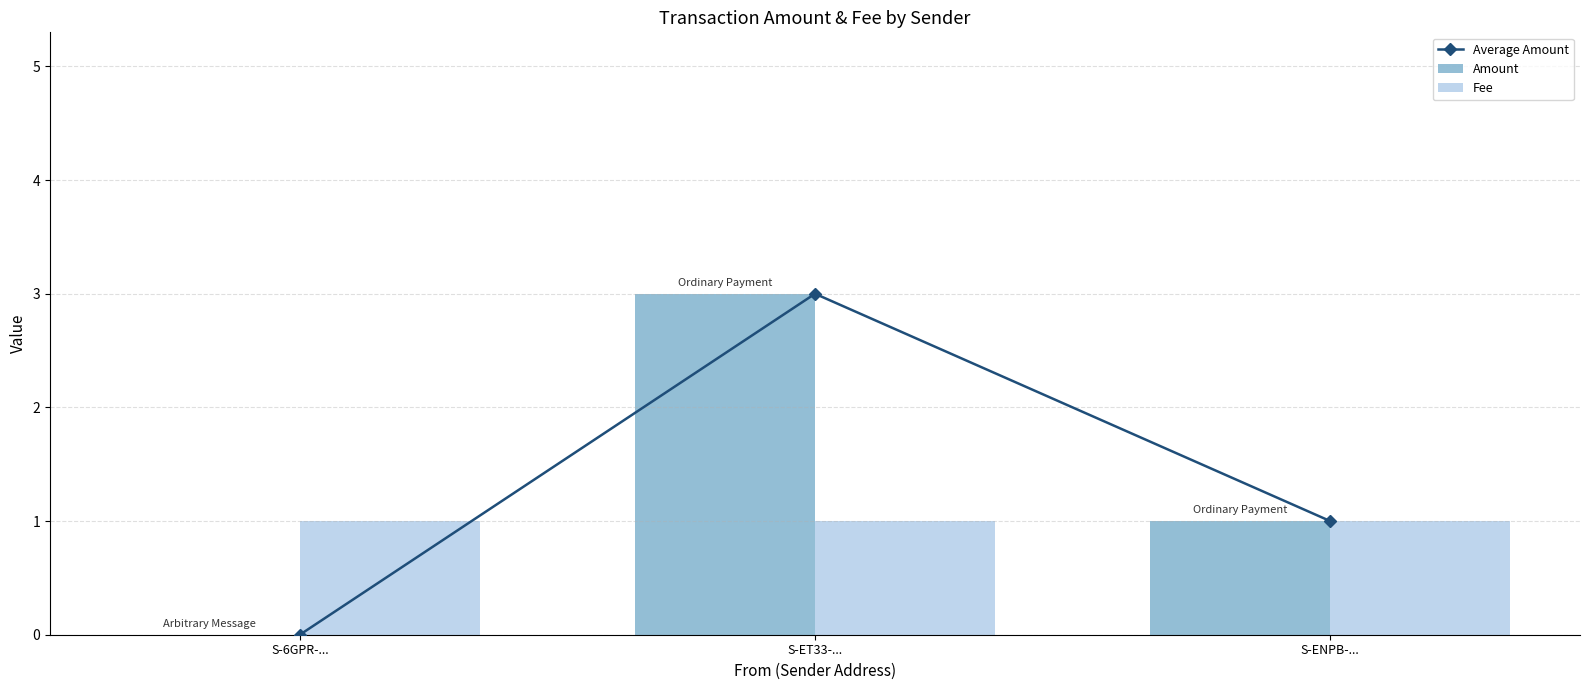

Which has a higher value, S-6GPR-... or S-ET33-...?

S-ET33-...